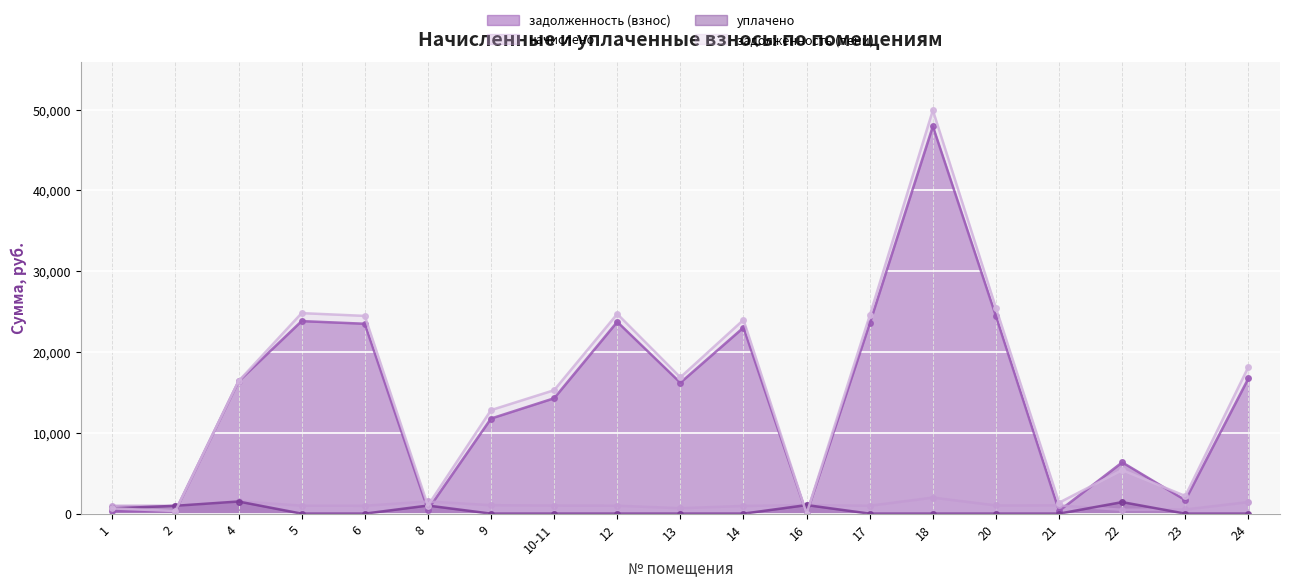

What is the sum of all уплачено values?

6606.4